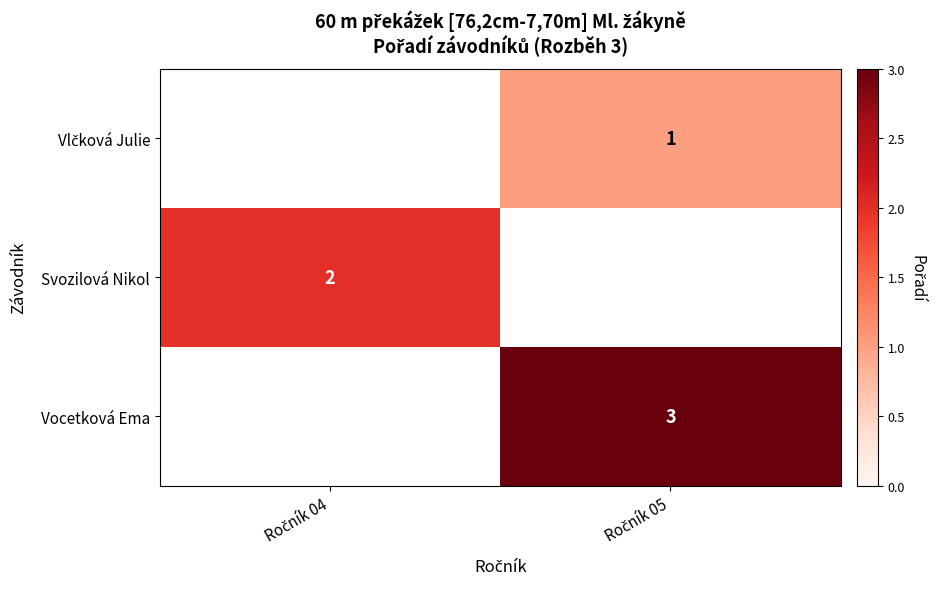

How many values in Vlčková Julie are above zero?

1